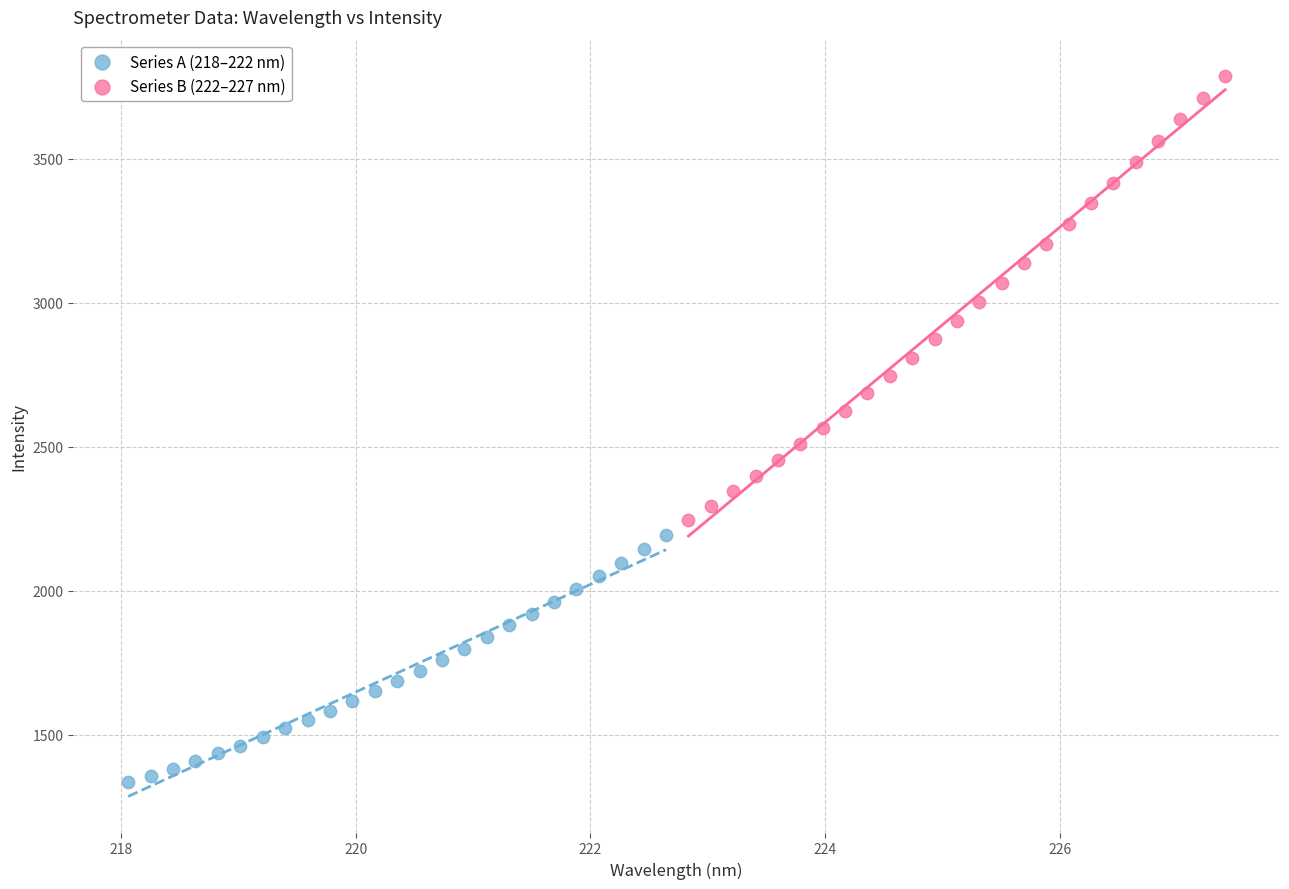

Which series has the largest Y range (max minus min)?

Series B (222–227 nm)